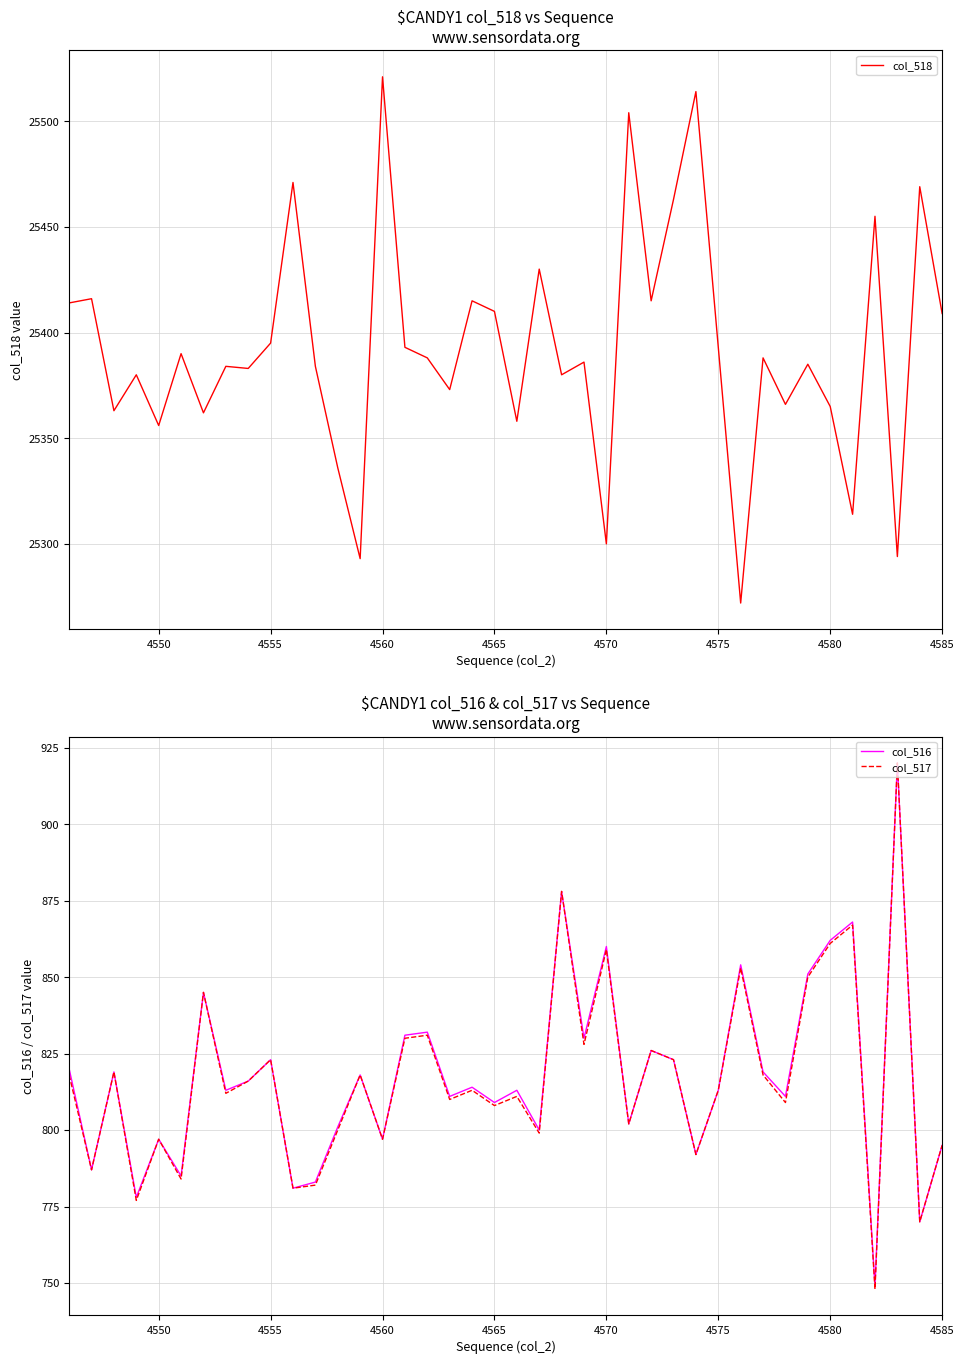

Reading left to right, transcribe all the data shown in this chart.

col_518: 25414	25416	25363	25380	25356	25390	25362	25384	25383	25395	25471	25384	25336	25293	25521	25393	25388	25373	25415	25410	25358	25430	25380	25386	25300	25504	25415	25463	25514	25393	25272	25388	25366	25385	25365	25314	25455	25294	25469	25409
col_516: 820	787	819	778	797	785	845	813	816	823	781	783	801	818	797	831	832	811	814	809	813	800	878	830	860	802	826	823	792	813	854	819	811	851	862	868	749	920	770	795
col_517: 818	787	819	777	797	784	845	812	816	823	781	782	800	818	797	830	831	810	813	808	811	799	878	828	859	802	826	823	792	813	853	818	809	850	861	867	748	920	770	795